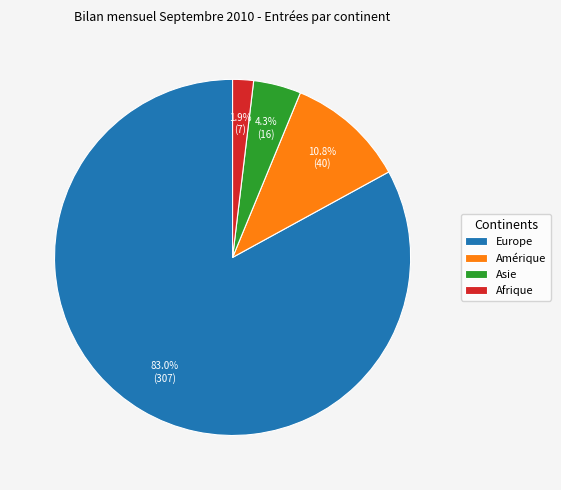

How many slices are in this pie chart?

4